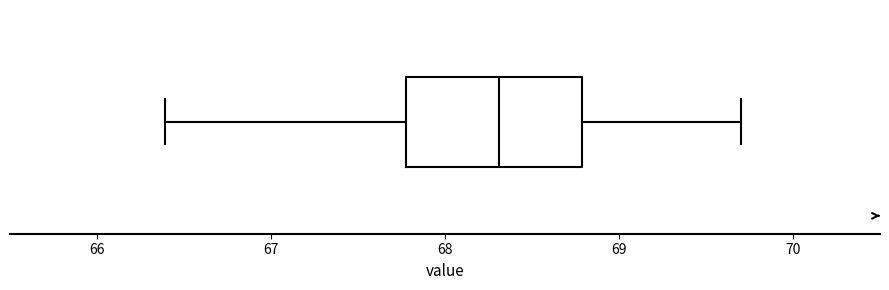

Transcribe this box plot: give where the median line is, the range the box spans, and where the two whiskers end, as read against the x-axis. The values are not printed on the chart, so give them approximately, as read against the axis.

median 68.3, box 67.8 to 68.8, whiskers 66.4 to 69.7